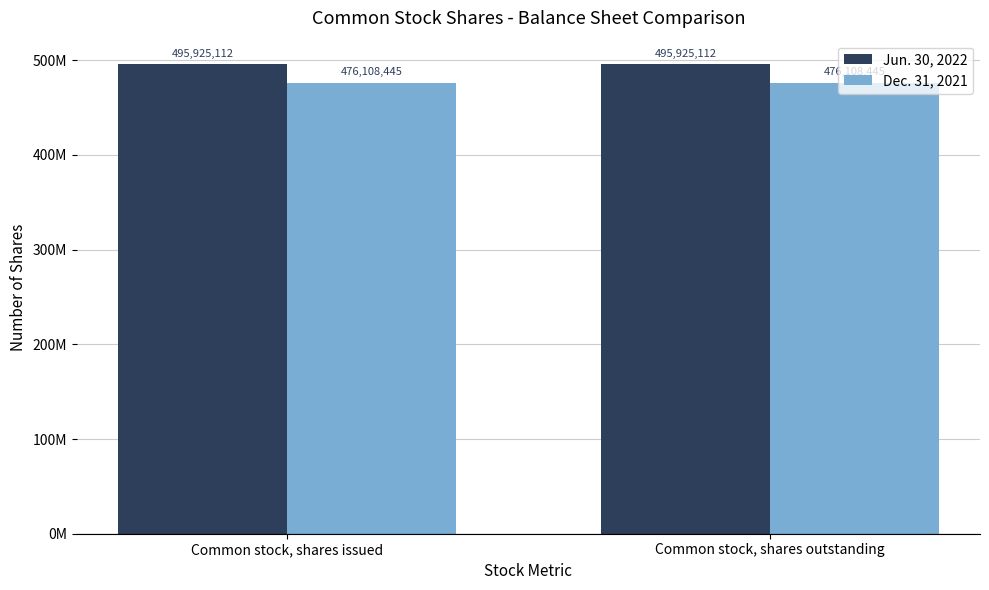

What are all the series names shown in the legend?

Jun. 30, 2022, Dec. 31, 2021